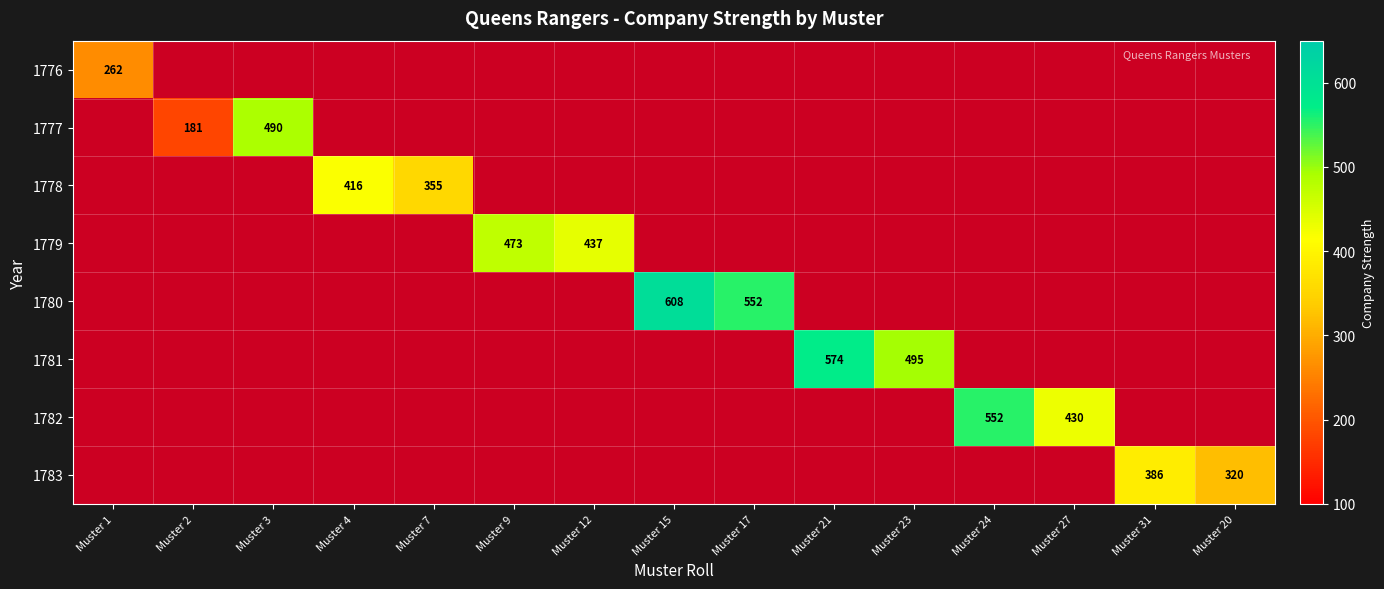

The 1783 series shows 196 at Muster 20. True or false?

False